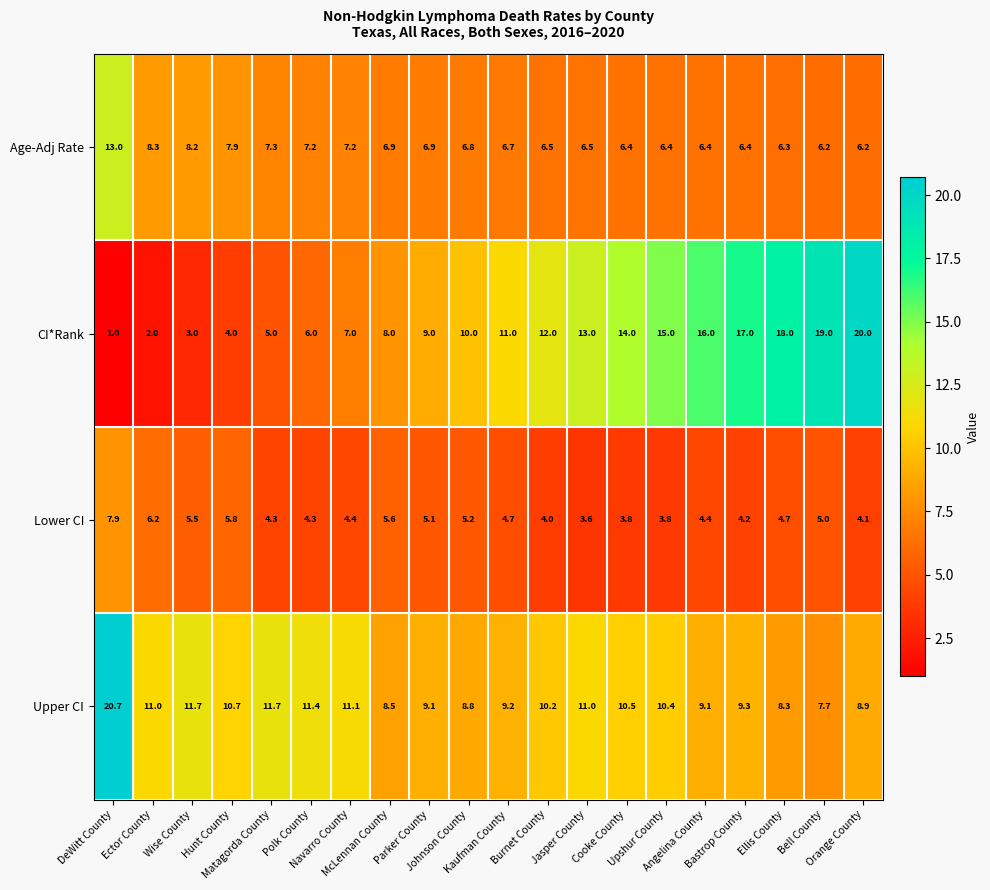

Which series changed the most between Parker County and Cooke County?

CI*Rank